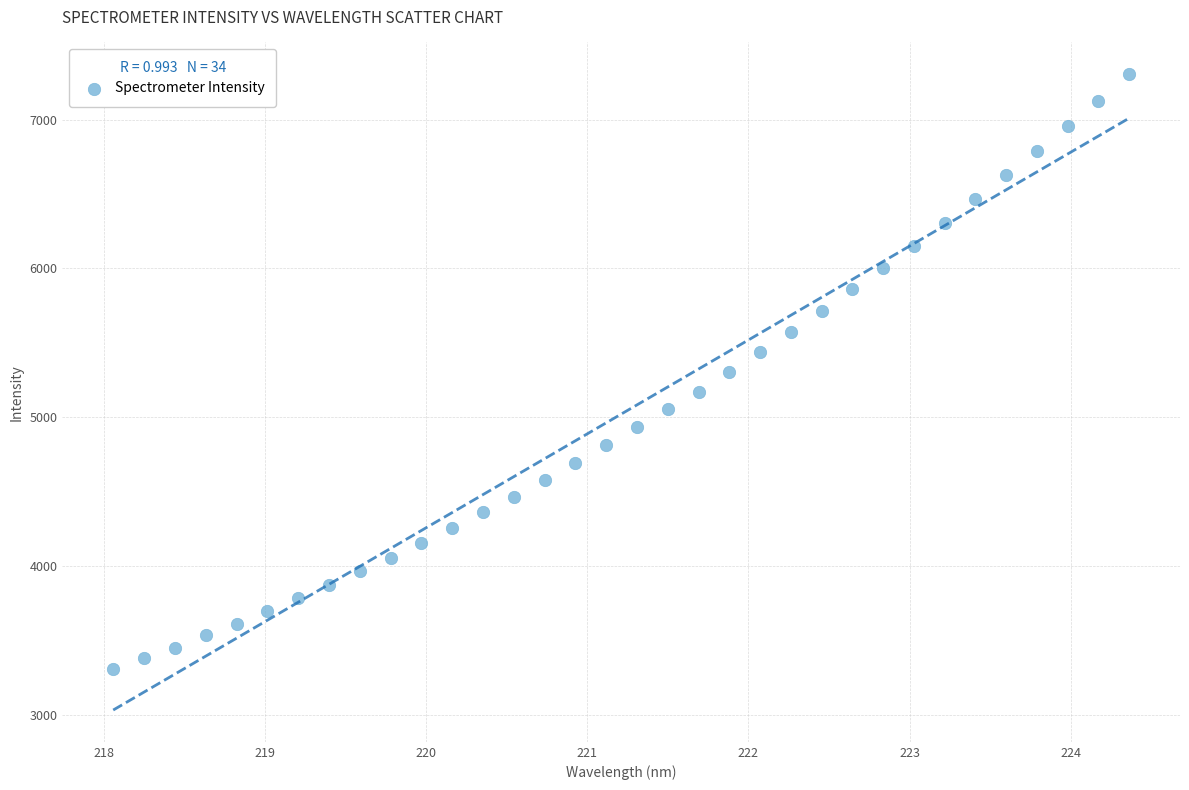

What is the range of Y values (max minus min)?

3999.1